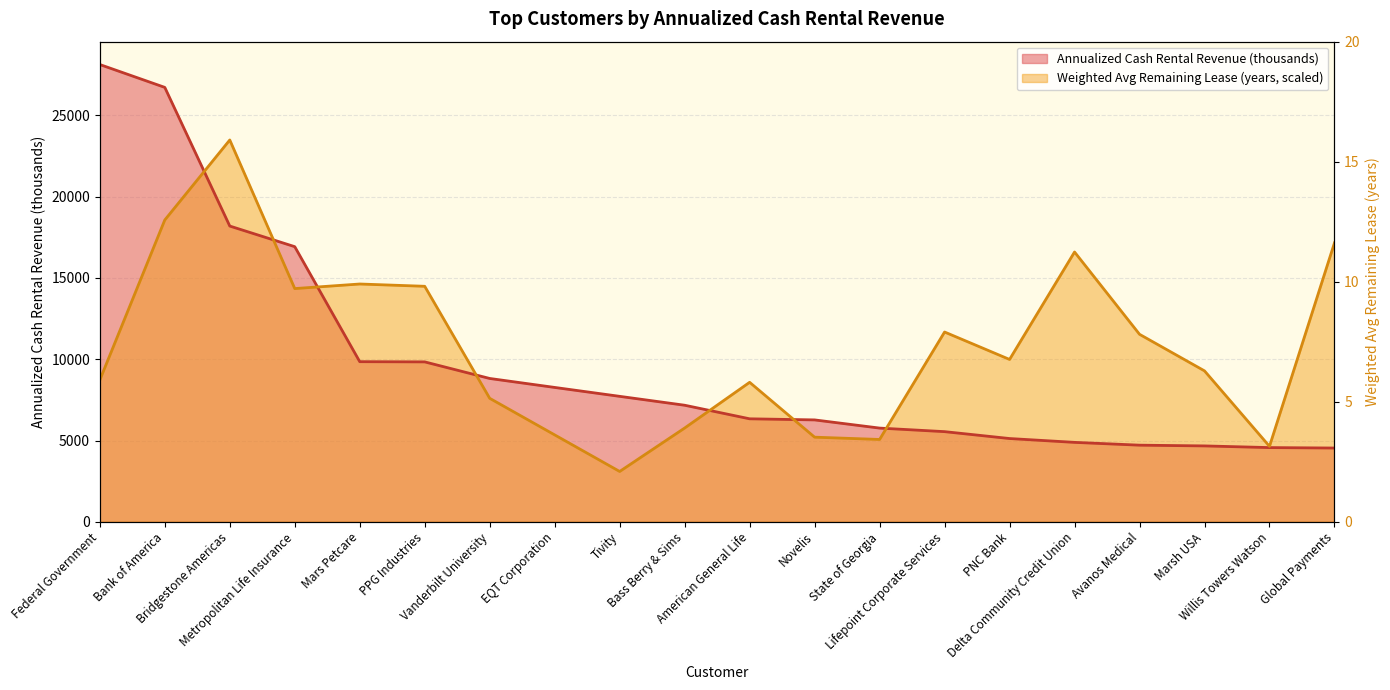

How many lines are shown in the chart?

2